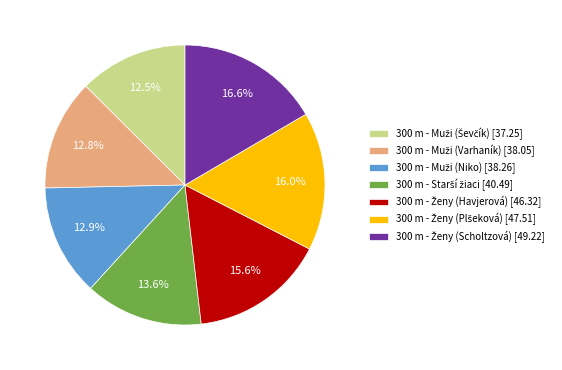

Does any single category account for the majority?

No